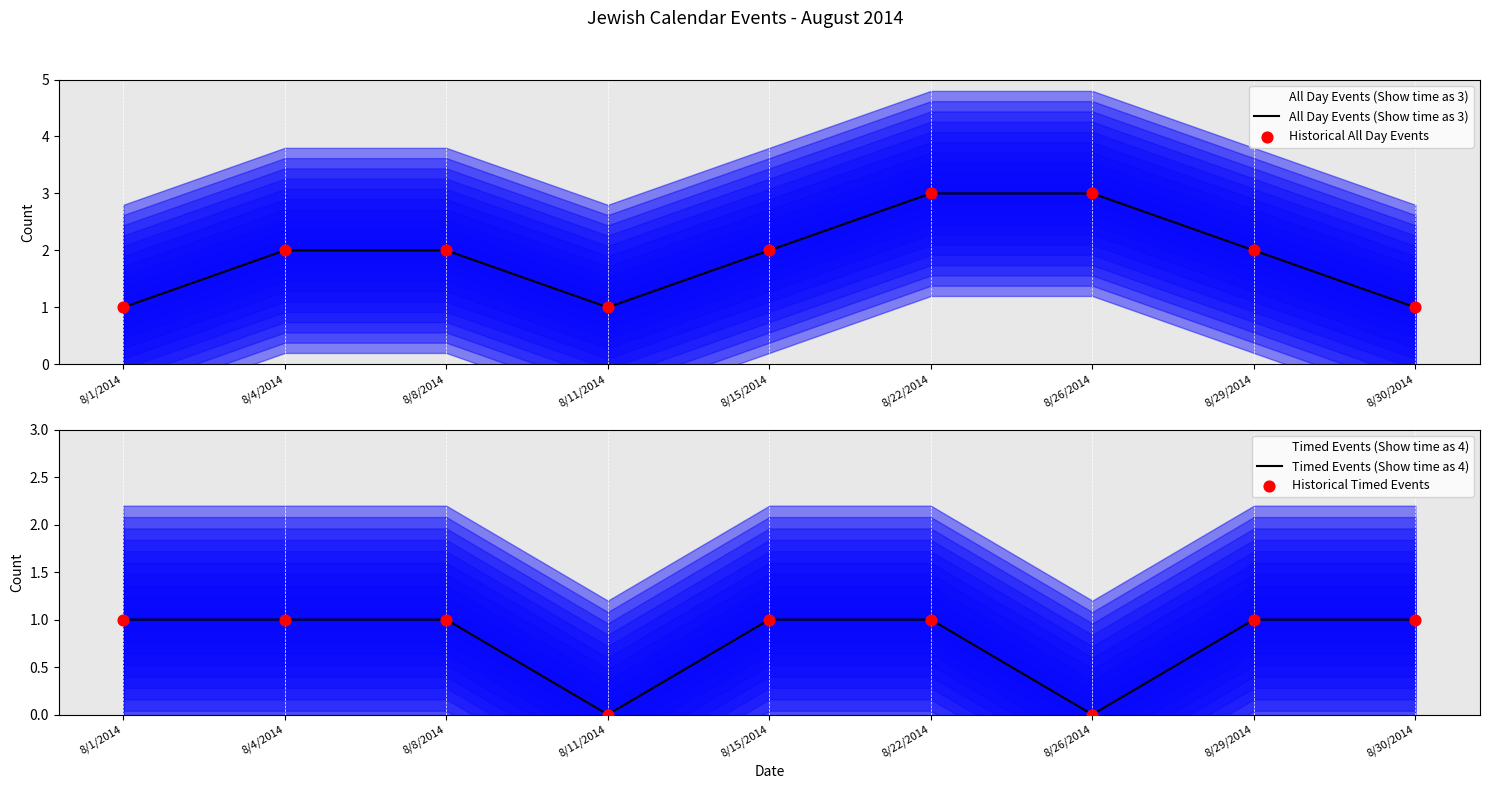

What are all the series names shown in the legend?

All Day Events (Show time as 3), Historical All Day Events, Timed Events (Show time as 4), Historical Timed Events